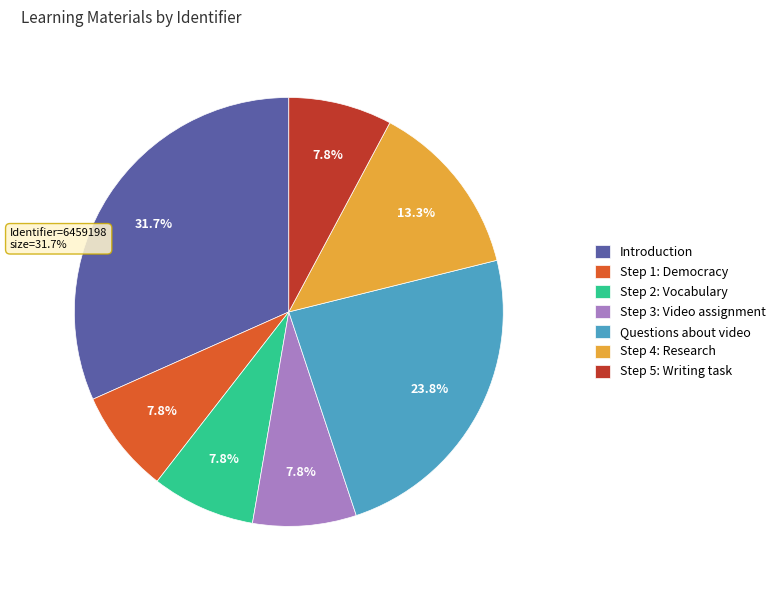

What percentage do Questions about video ancient Greek democracy and Step 3: video assignment Athenian democracy together represent?

31.6%